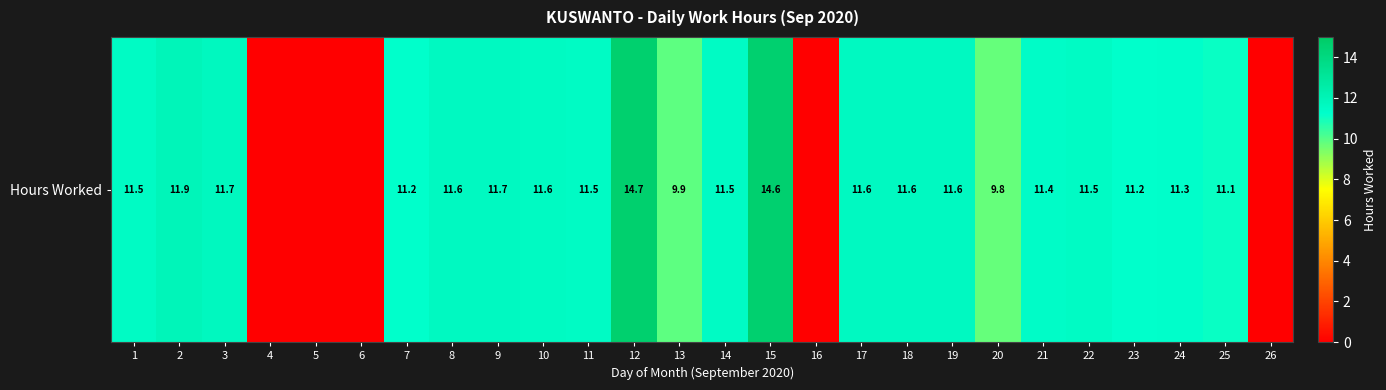

What is the change in value from 12 to 26?

-14.7